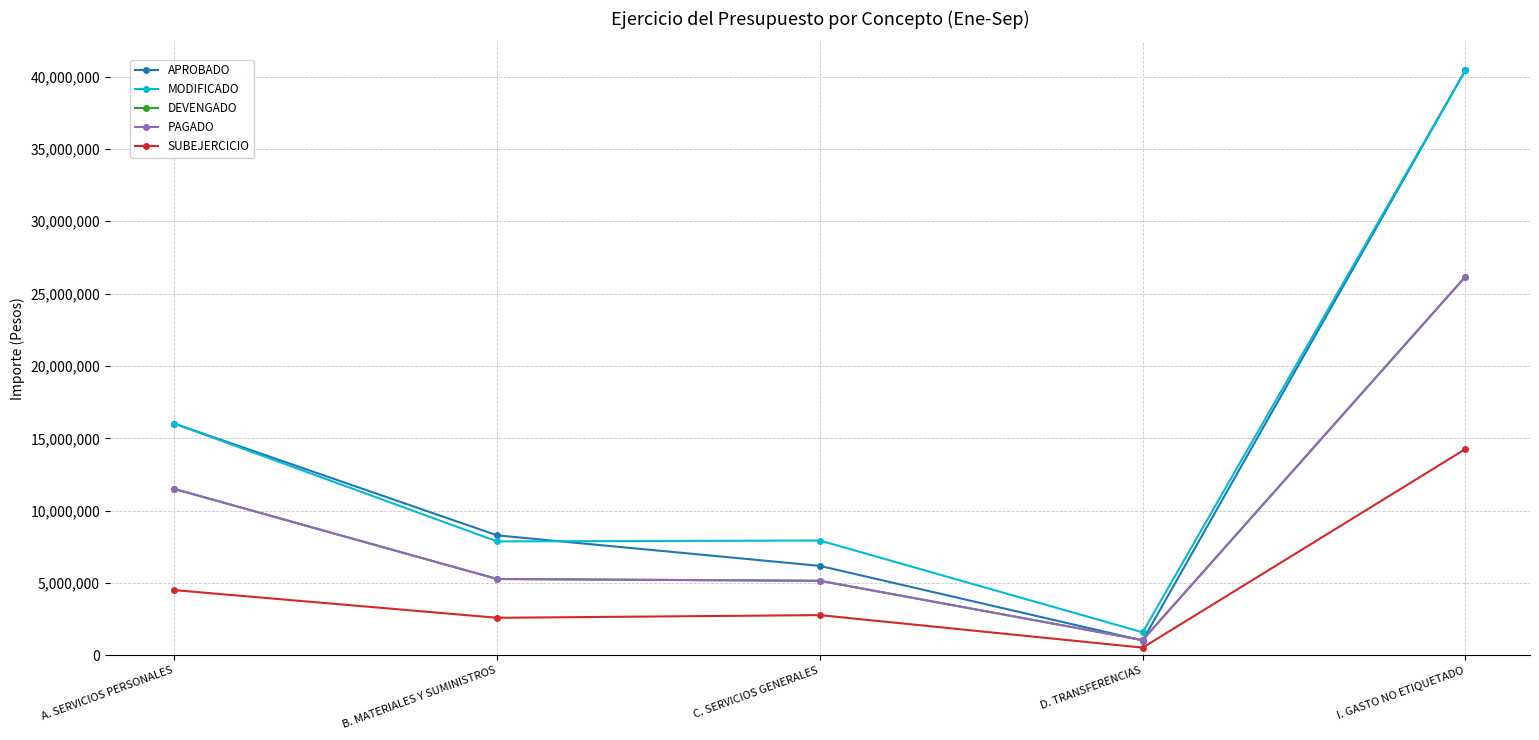

The value of PAGADO at I. GASTO NO ETIQUETADO is 26176836.3. True or false?

True